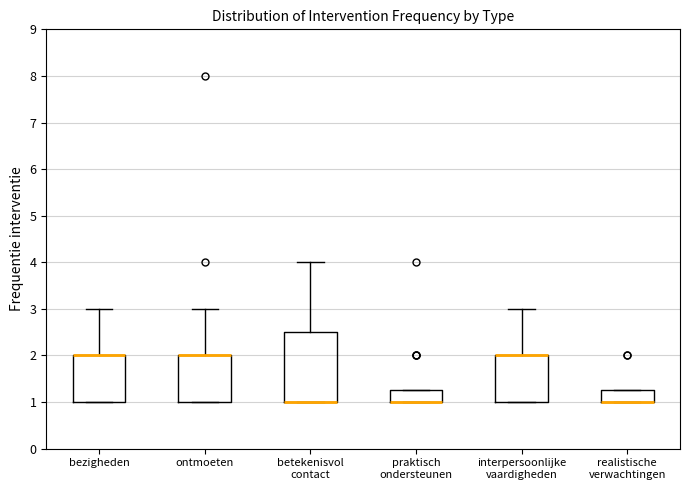

Reading left to right, transcribe this box plot: for each box, give where its median line is, the range the box spans, and where its two whiskers end, as read against the y-axis. The values are not printed on the chart, so give them approximately, as read against the axis.

bezigheden: median 2.0 (drawn on the box's upper edge), box 1.0 to 2.0, whiskers 1.0 to 3.0
ontmoeten: median 2.0 (drawn on the box's upper edge), box 1.0 to 2.0, whiskers 1.0 to 3.0
betekenisvol contact: median 1.0 (drawn on the box's lower edge), box 1.0 to 2.5, whiskers 1.0 to 4.0
praktisch ondersteunen: median 1.0 (drawn on the box's lower edge), box 1.0 to 1.3, whiskers 1.0 to 1.3
interpersoonlijke vaardigheden: median 2.0 (drawn on the box's upper edge), box 1.0 to 2.0, whiskers 1.0 to 3.0
realistische verwachtingen: median 1.0 (drawn on the box's lower edge), box 1.0 to 1.3, whiskers 1.0 to 1.3